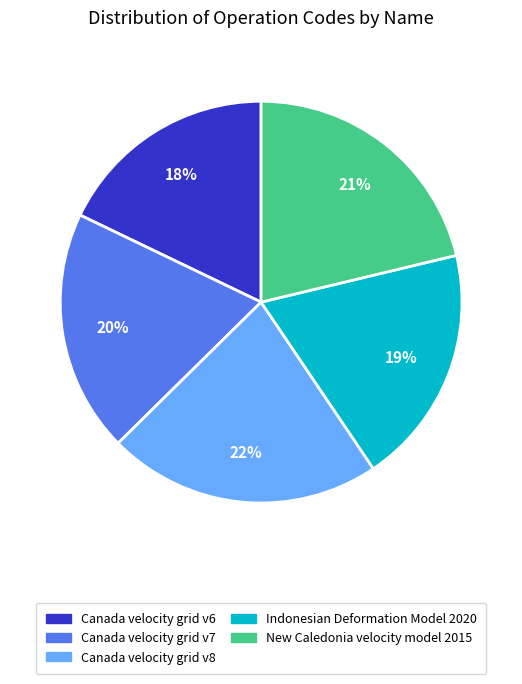

Approximately how many times larger is the value at Canada velocity grid v8 compared to Canada velocity grid v7?

1.1